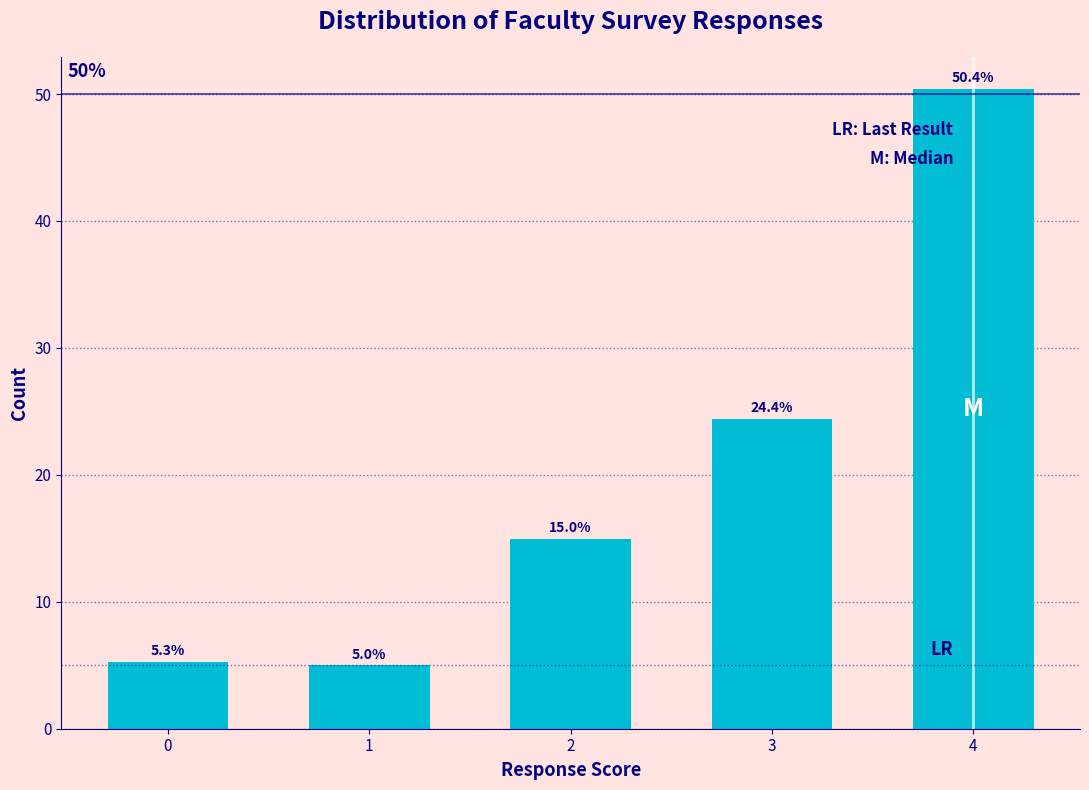

Reading left to right, list all the values displayed in this chart.

0=5.3	1=5.0	2=15.0	3=24.4	4=50.4